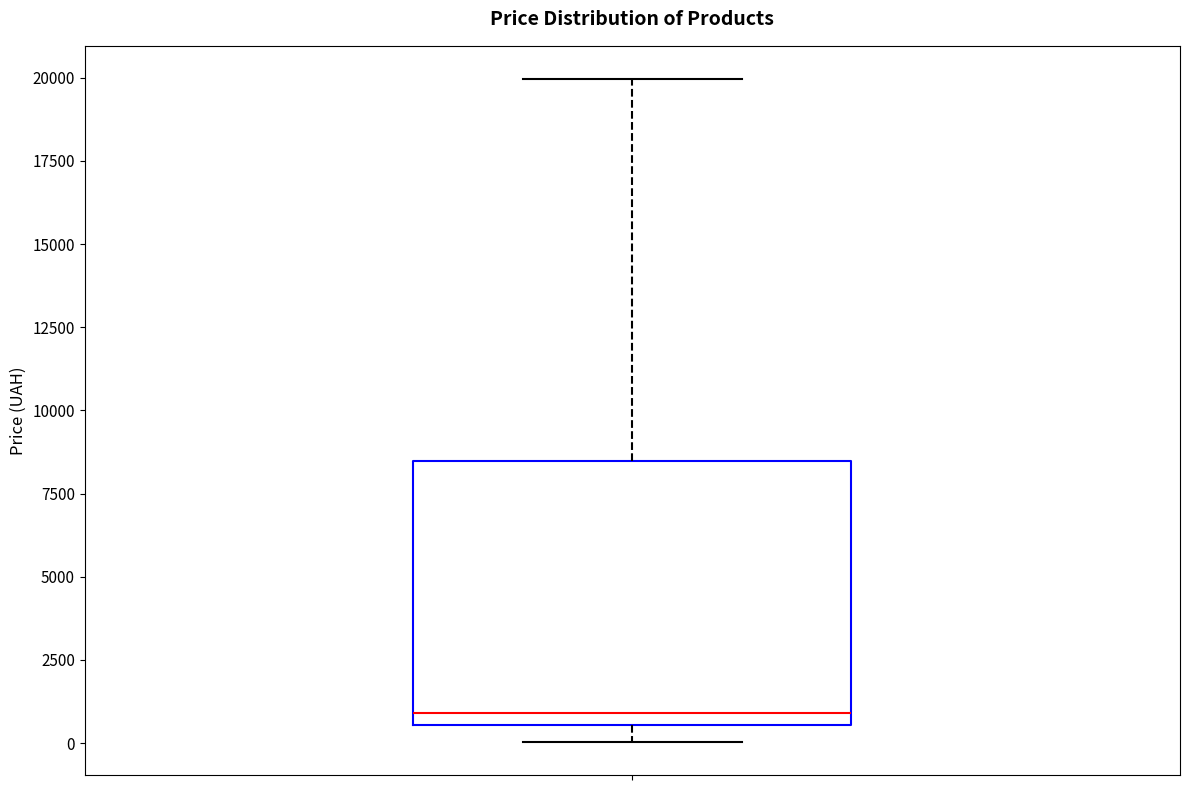

Where is the lower edge of the box on the y-axis? The values are not printed on the chart, so give them approximately, as read against the axis.

500